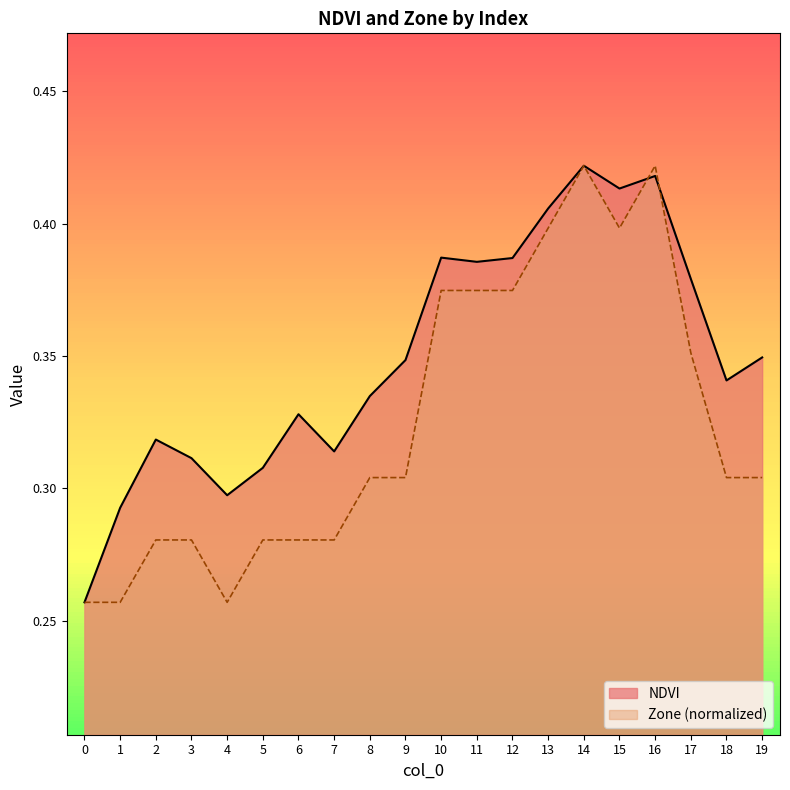

Reading left to right, list all the values displayed in this chart.

NDVI: 0.3	0.3	0.3	0.3	0.3	0.3	0.3	0.3	0.3	0.3	0.4	0.4	0.4	0.4	0.4	0.4	0.4	0.4	0.3	0.3
Zone: 0.3	0.3	0.3	0.3	0.3	0.3	0.3	0.3	0.3	0.3	0.4	0.4	0.4	0.4	0.4	0.4	0.4	0.4	0.3	0.3